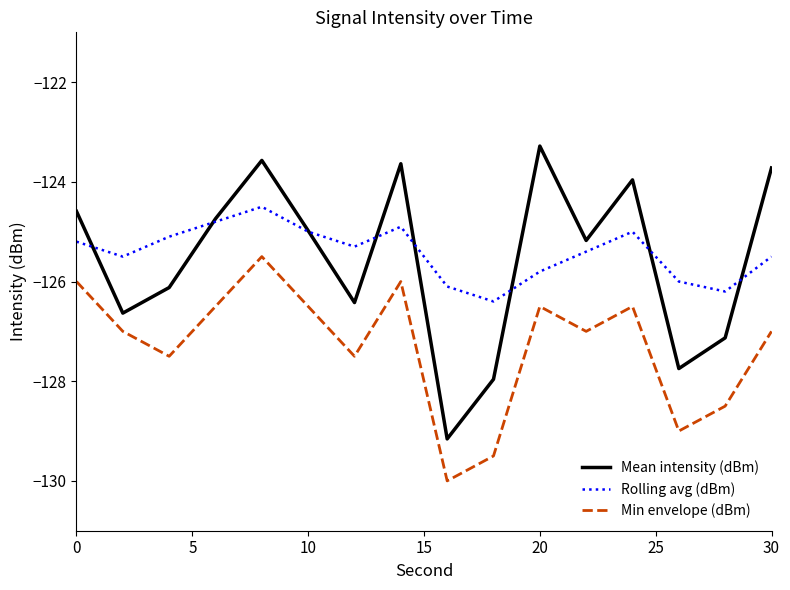

True or false: Mean intensity (dBm) and Min envelope (dBm) intersect in this chart.

False